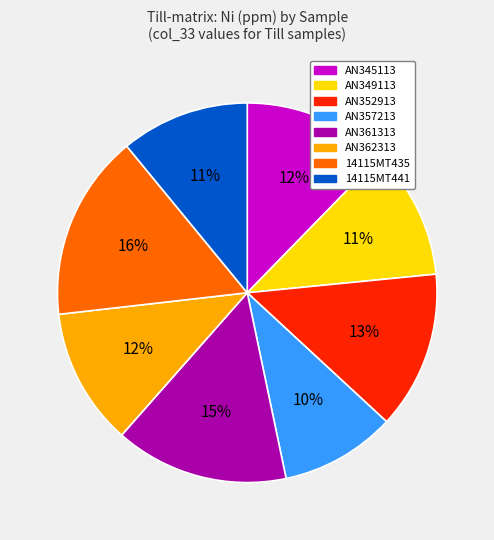

Is there a majority slice in this chart?

No